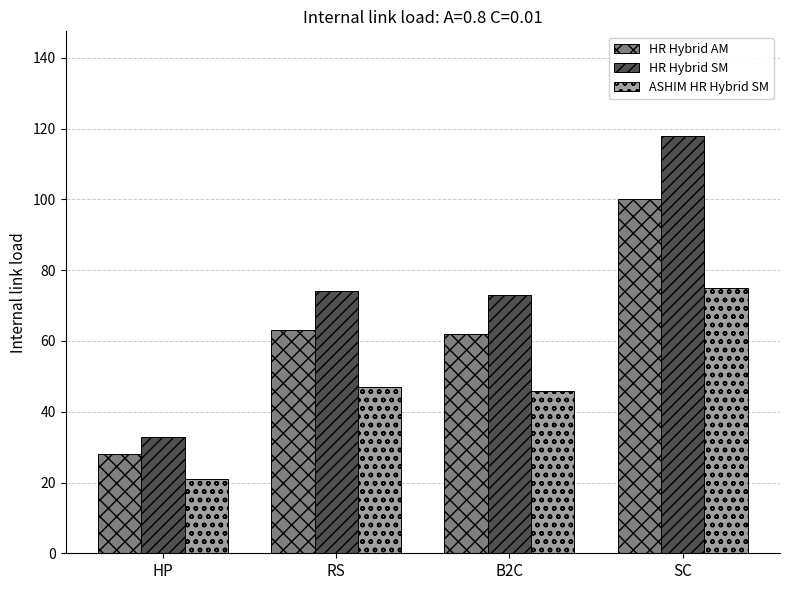

How many groups of bars are there?

4